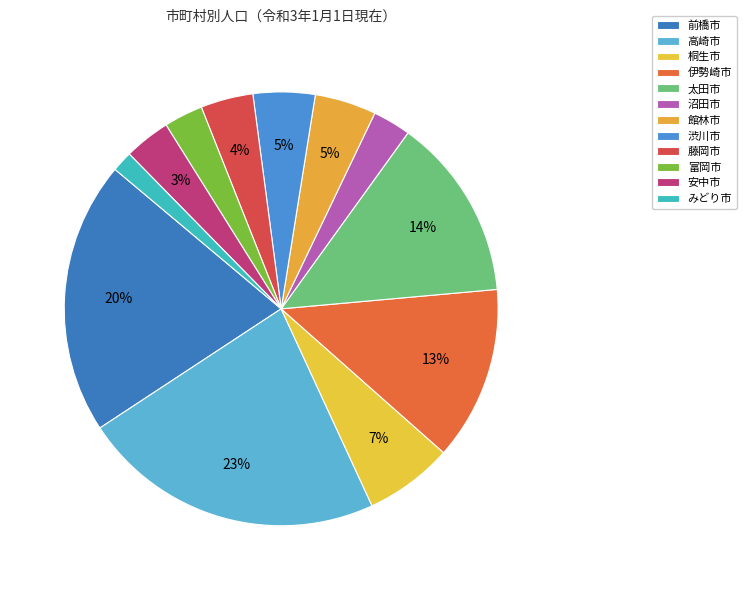

How many slices are in this pie chart?

12